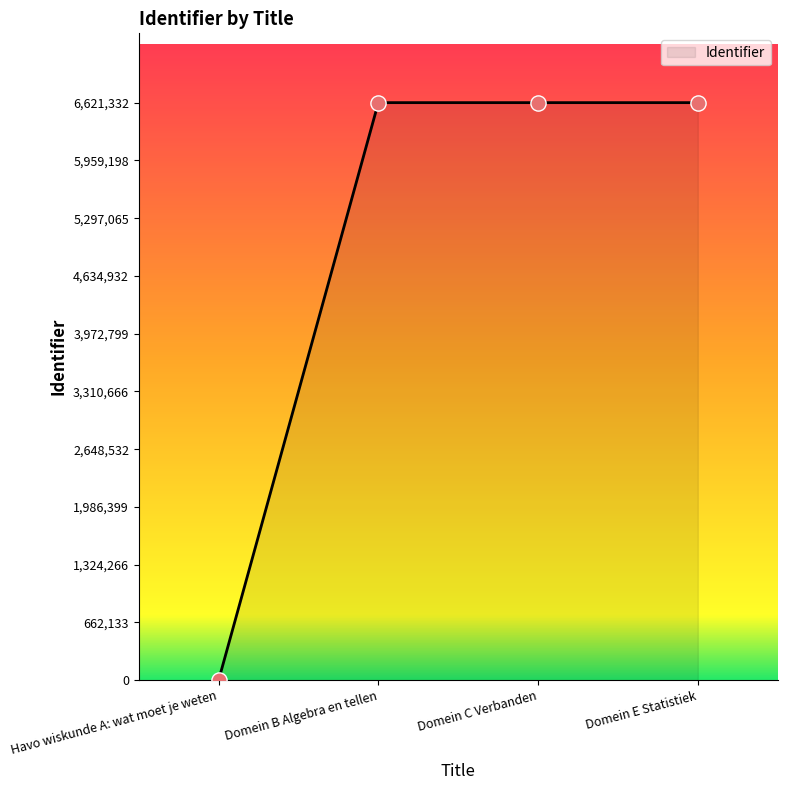

What is the change in value from Havo wiskunde A: wat moet je weten to Domein B Algebra en tellen?

+6621328